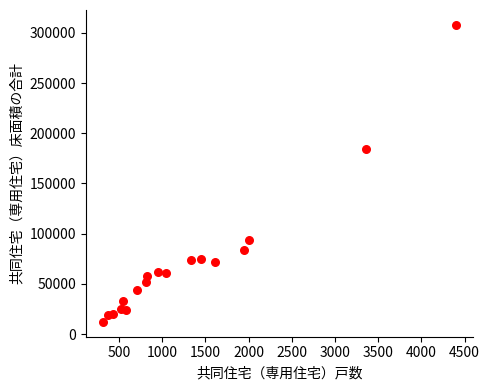

What Y value in the scatter plot is closest to 160091?

184015